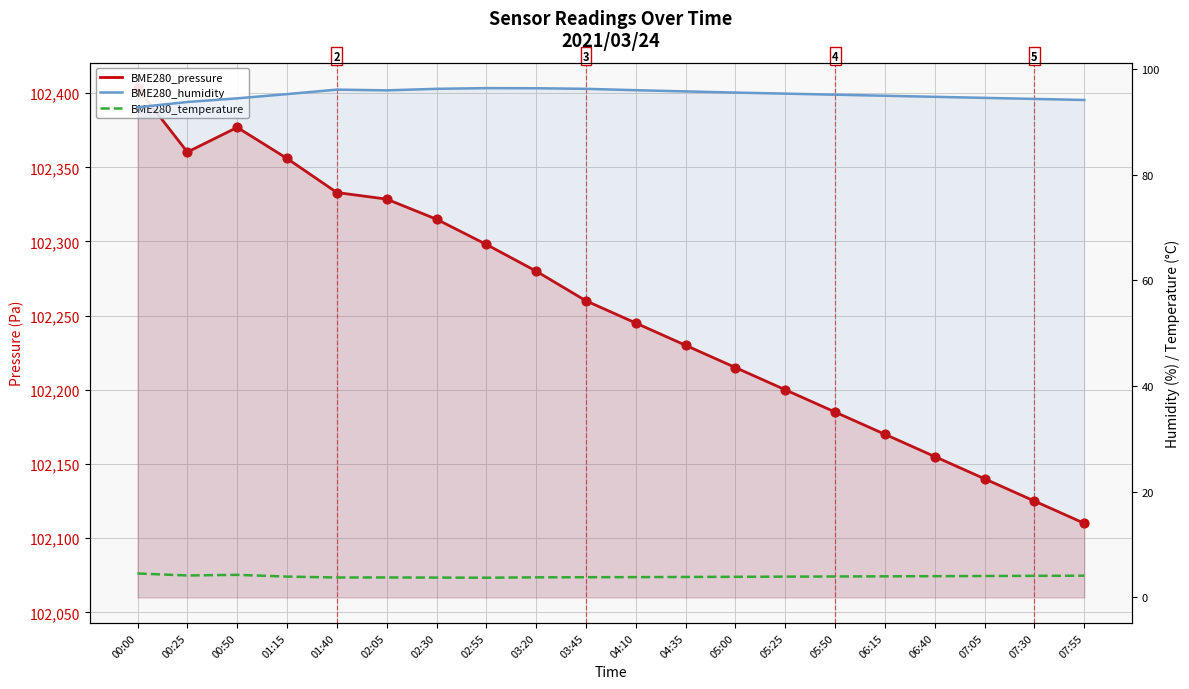

Which series contains the lowest Y value?

BME280_temperature